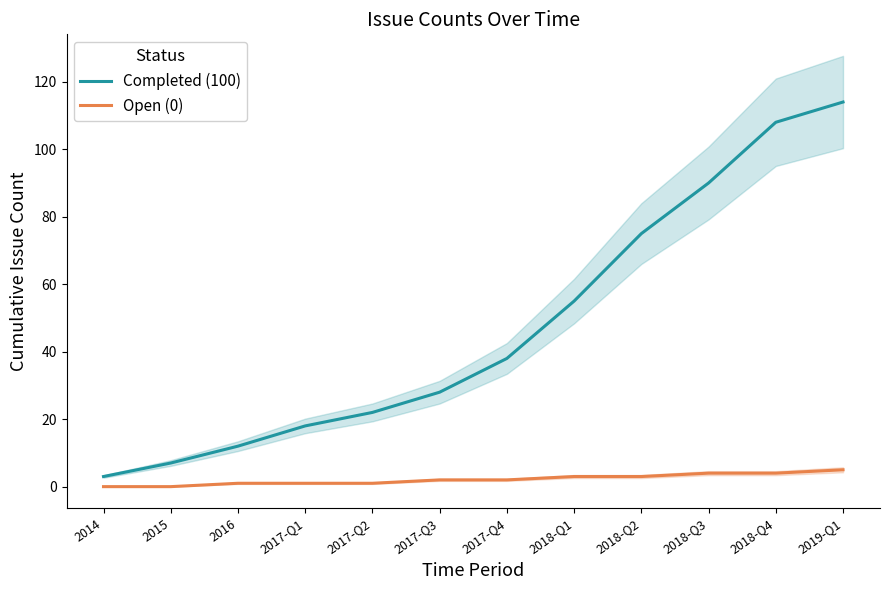

True or false: Open (0) has more than 2 interior local peaks.

False